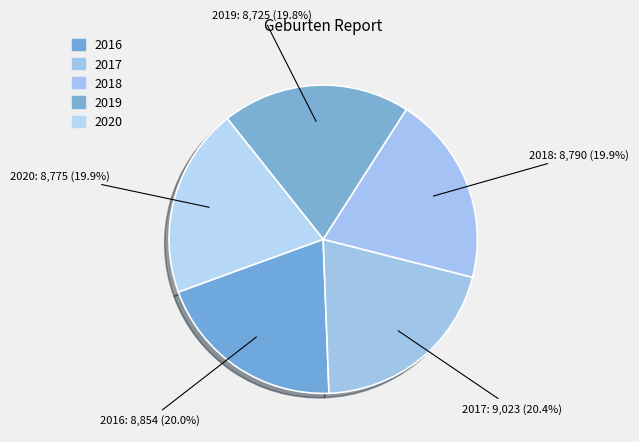

To the nearest percent, what is the difference between the largest and smallest slice percentages?

1%